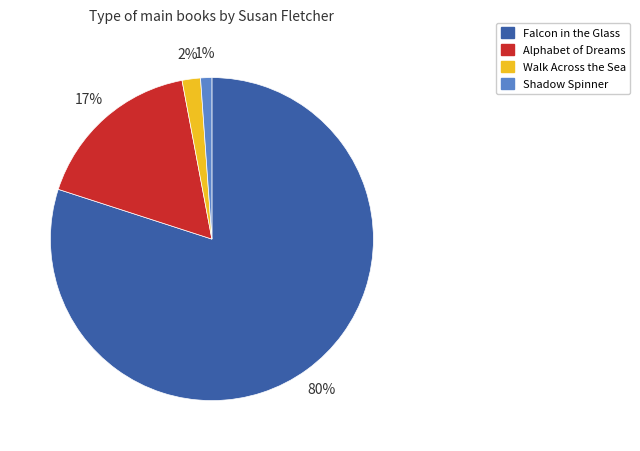

Combined, do Falcon in the Glass and Alphabet of Dreams account for over 50%?

Yes